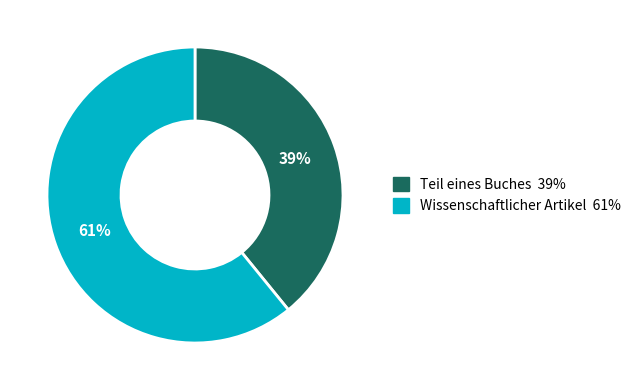

To the nearest percent, what is the average slice percentage?

50%